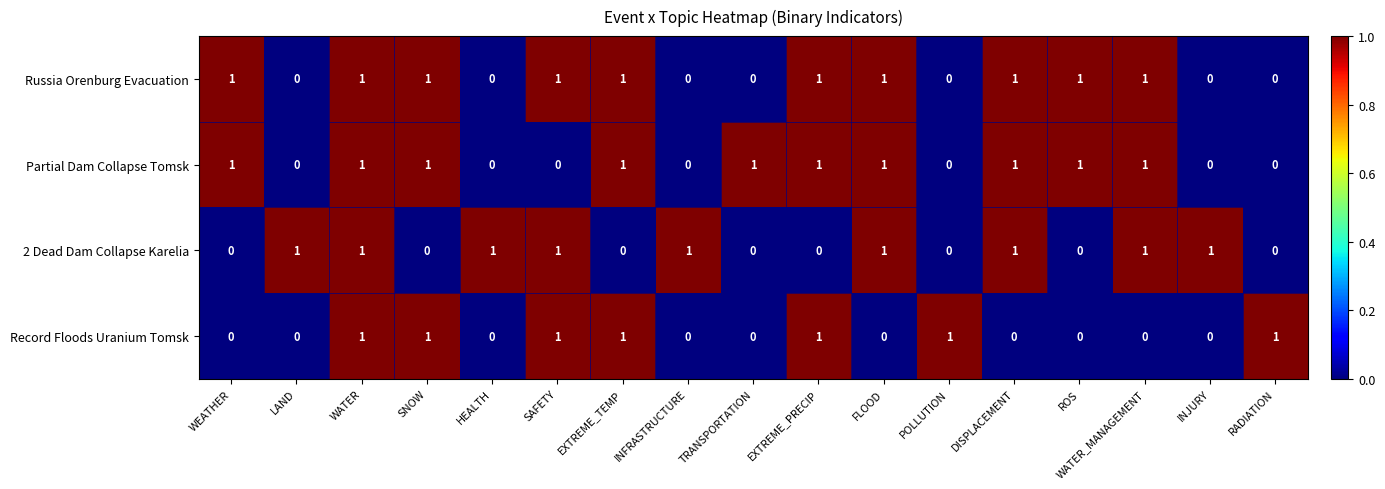

True or false: Russia Orenburg Evacuation has a value of 1 at WATER.

True